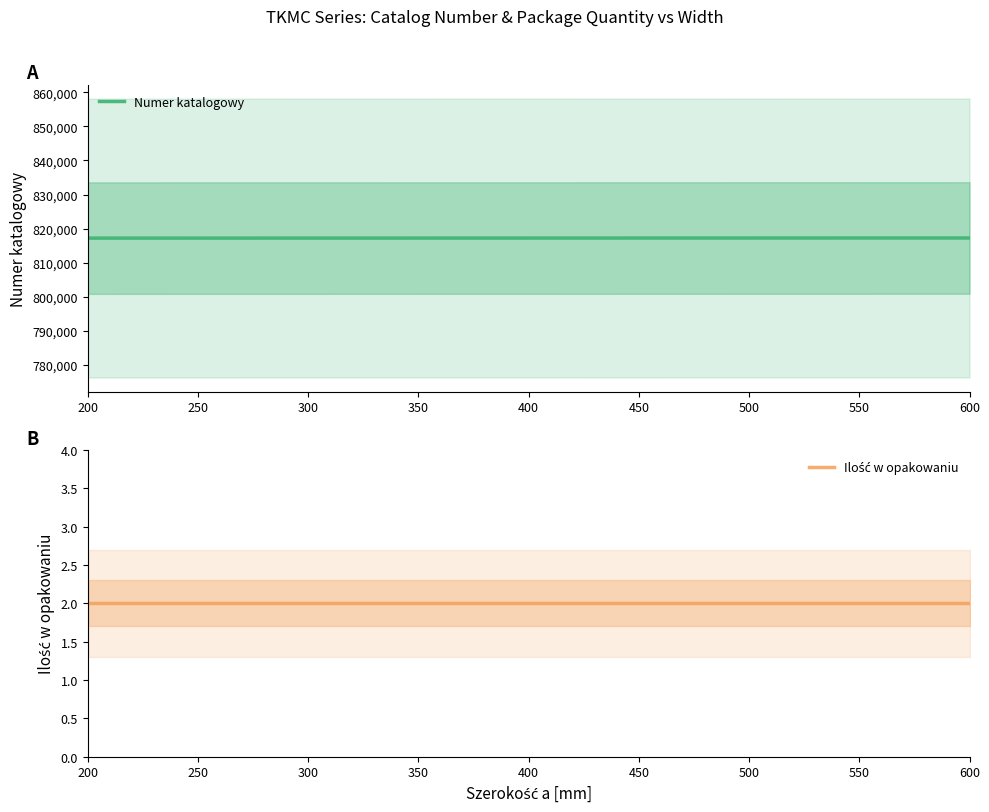

Which label corresponds to the smallest value in the chart?

200